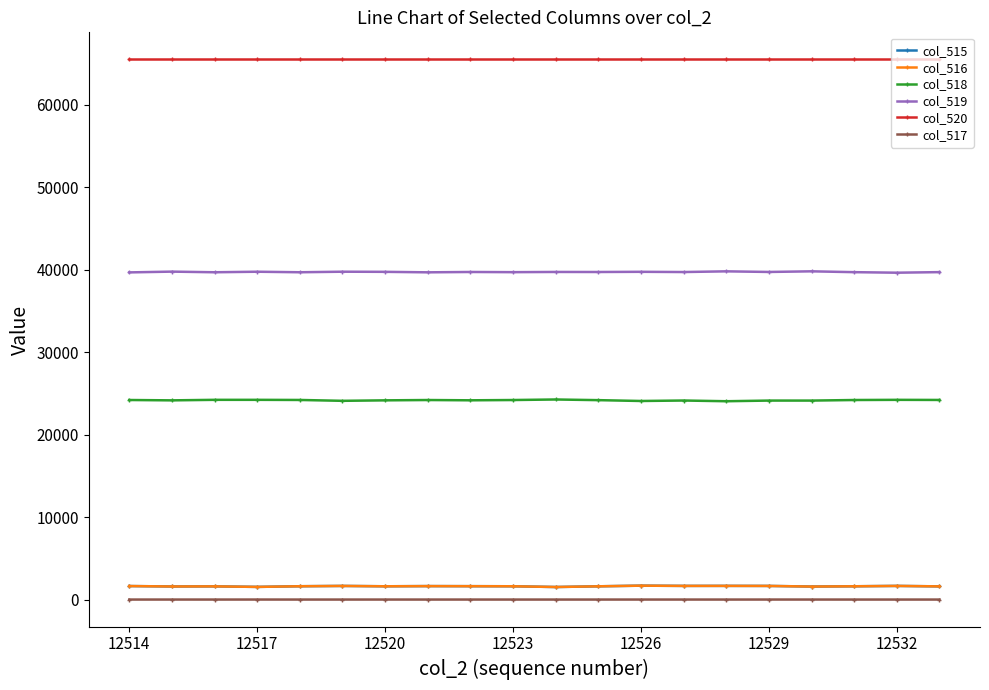

What are all the series names shown in the legend?

col_515, col_516, col_518, col_519, col_520, col_517